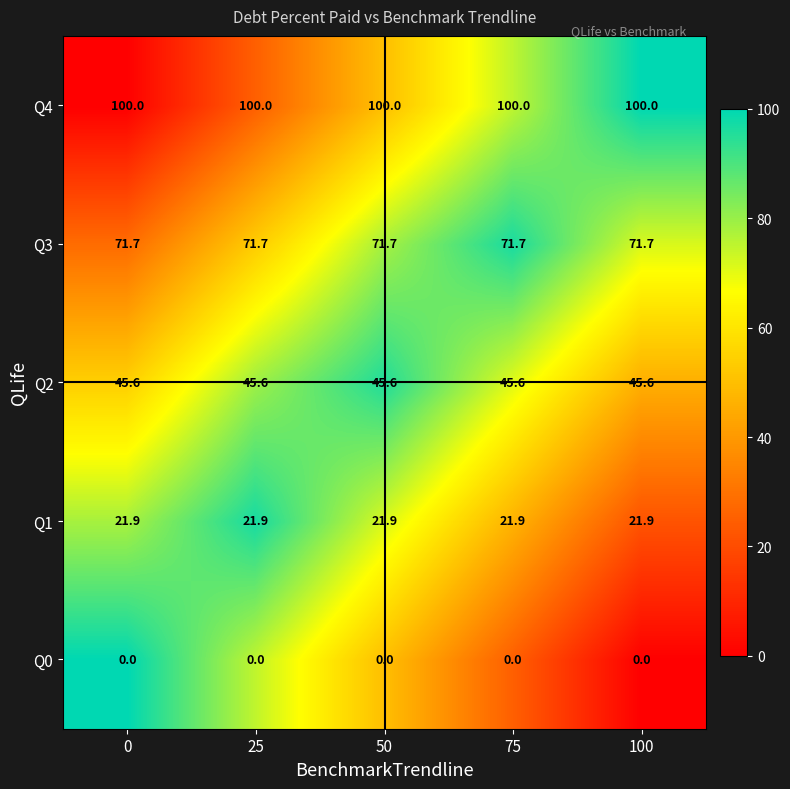

Count the number of data series in this chart.

5